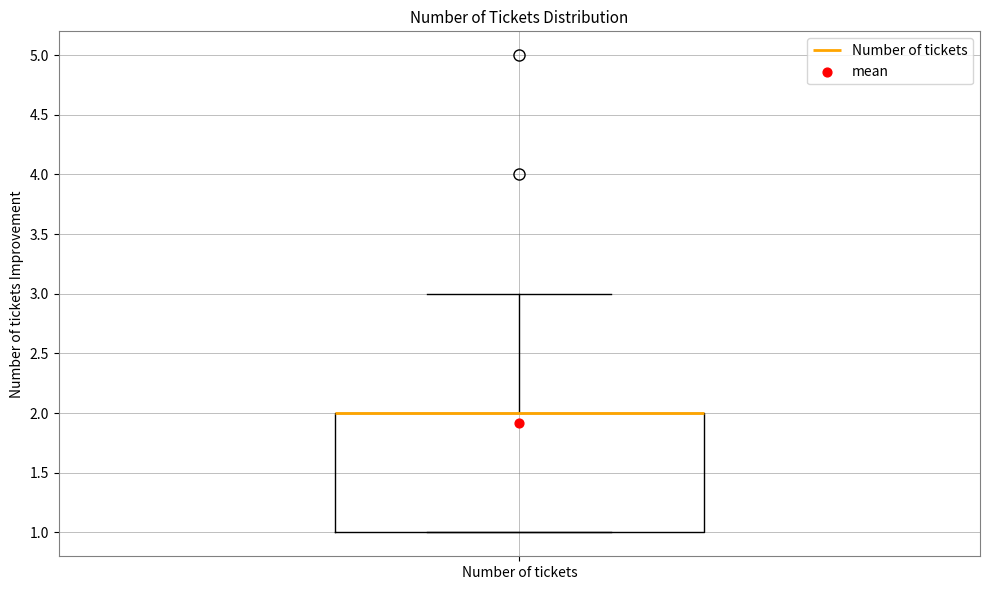

Where does the upper whisker of the box for Number of tickets end on the y-axis? The values are not printed on the chart, so give them approximately, as read against the axis.

3